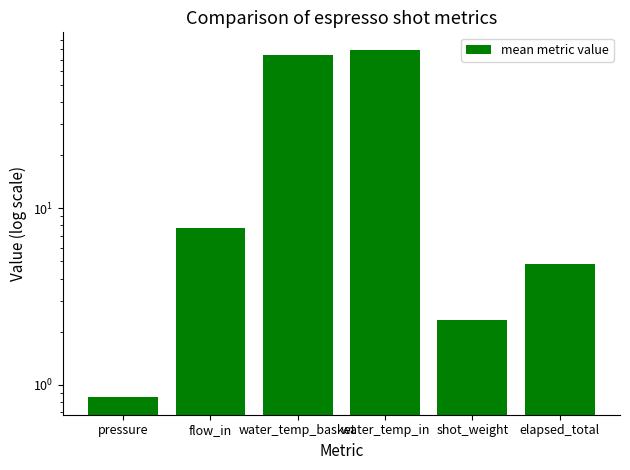

Read the value at pressure.

0.8